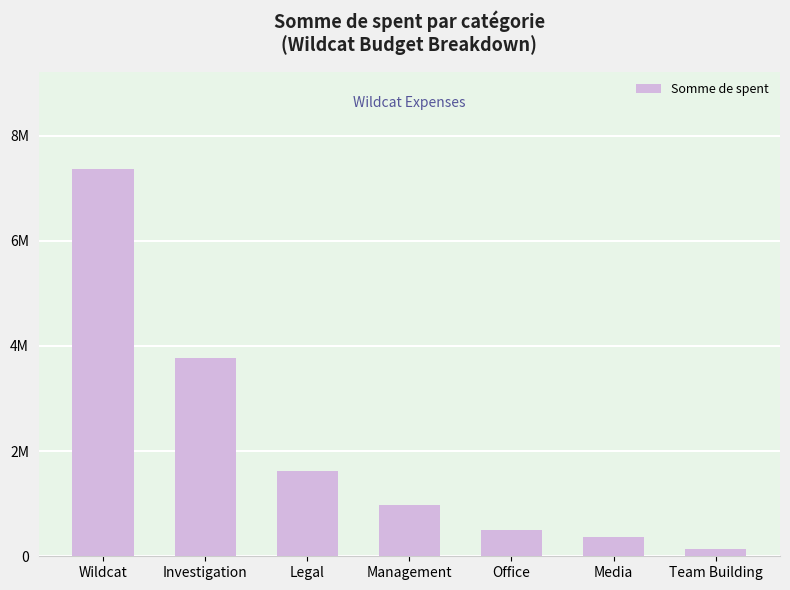

What is the label of the 1st bar from the right?

Team Building